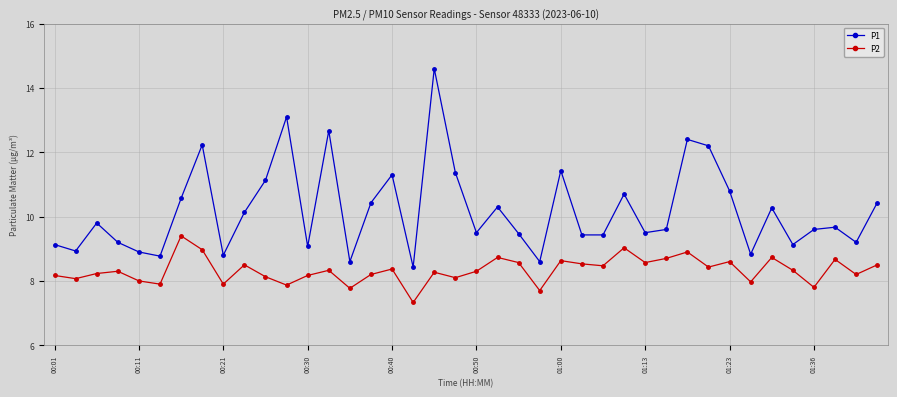

Which series has the widest spread of values?

P1